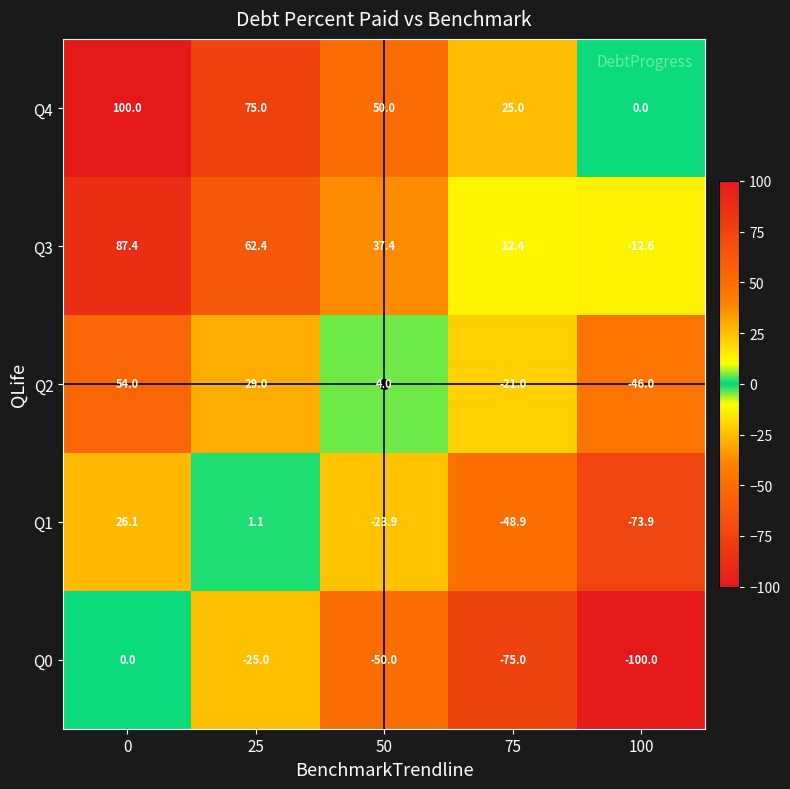

How many values in Q3 are above zero?

4